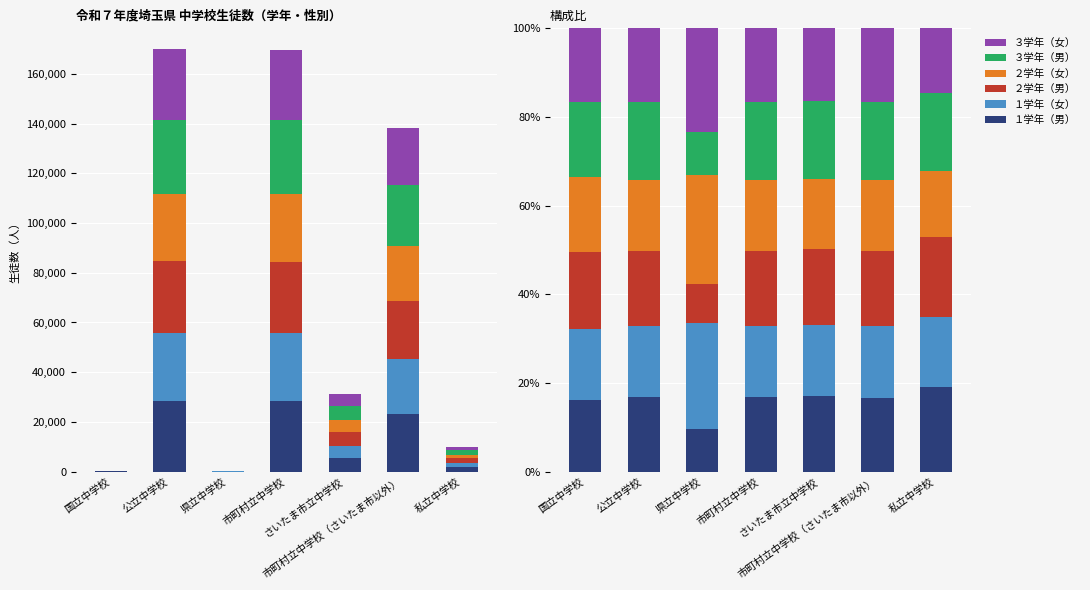

What is the label of the 5th bar from the left?

さいたま市立中学校